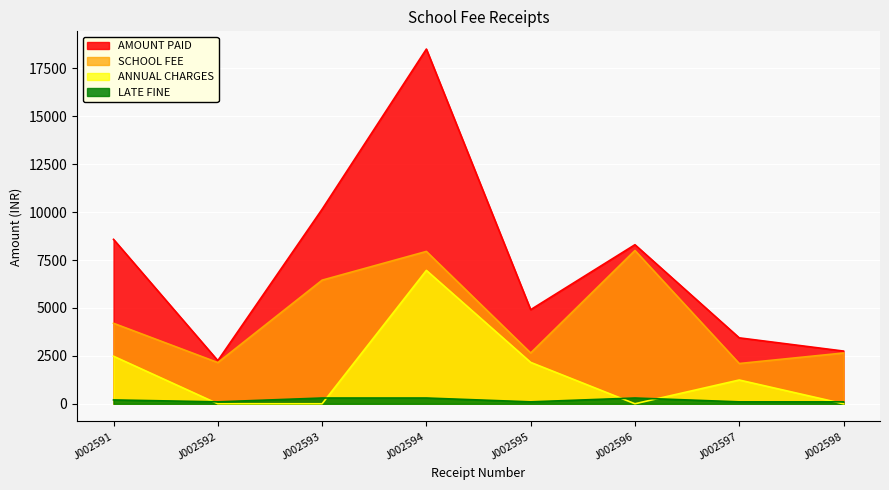

Is it true that ANNUAL CHARGES equals 0 at J002592?

True